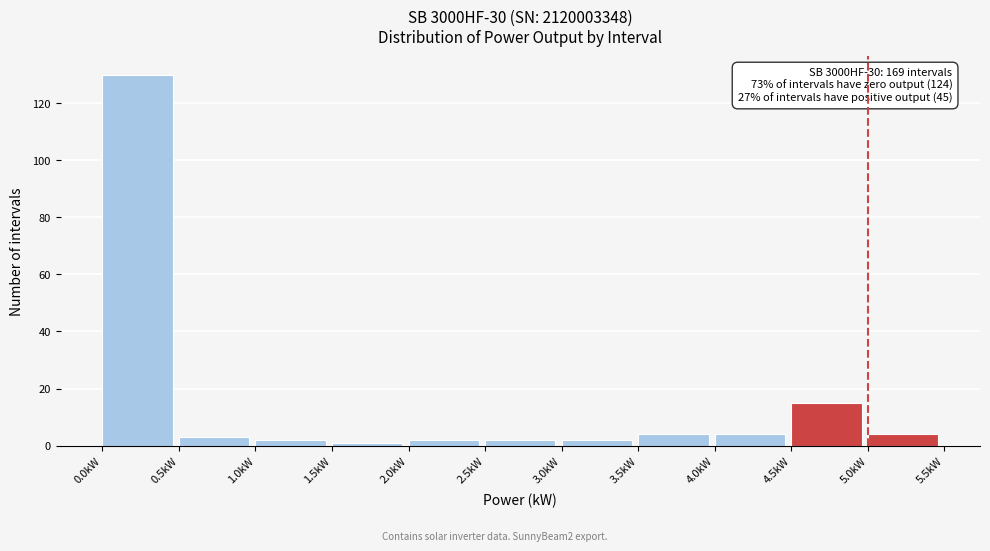

Which range on the x-axis has the tallest bar?

0.0 to 0.5